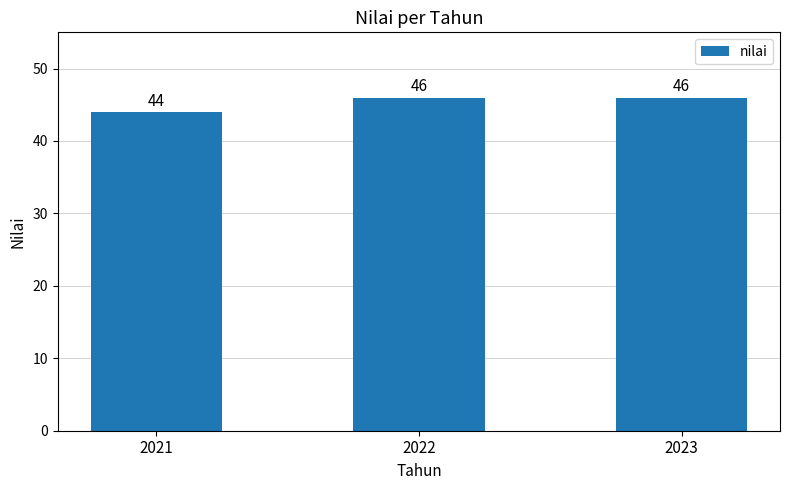

Between 2023 and 2021, which is larger?

2023